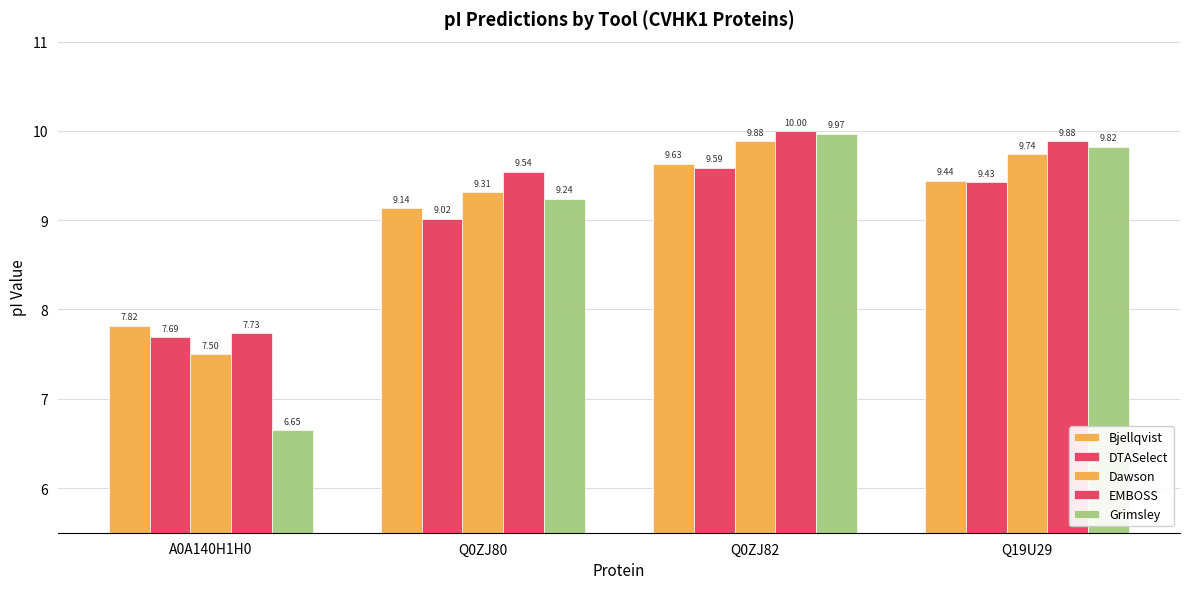

Is the value of Grimsley at Q0ZJ82 greater than the value of EMBOSS at Q19U29?

Yes